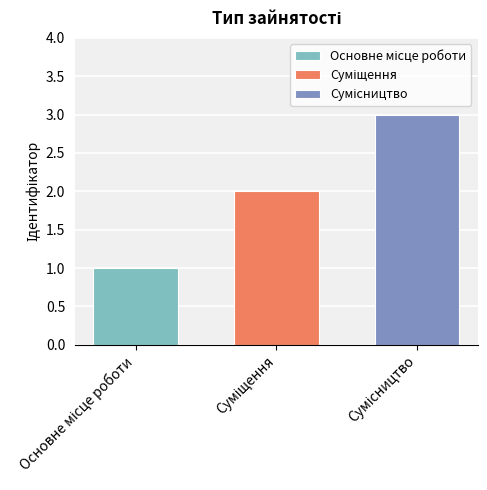

What is the greatest value displayed?

3